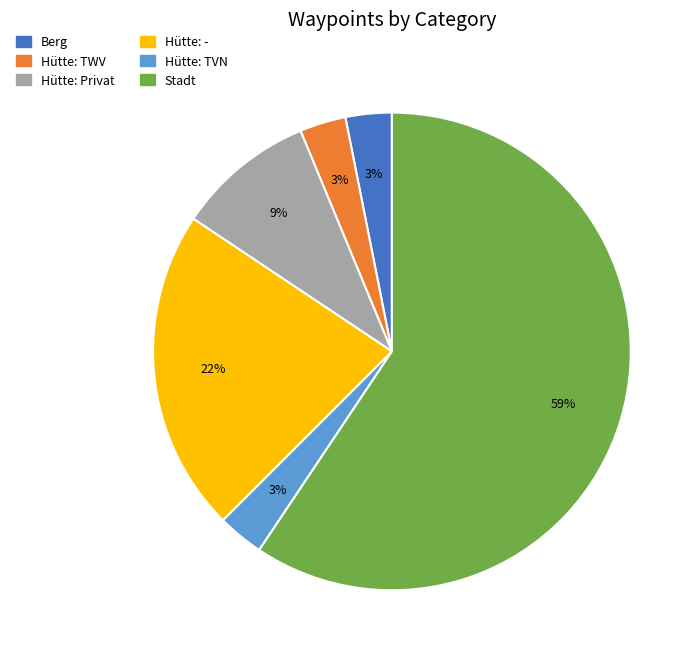

Approximately how many times larger is the value at Hütte: TVN compared to Berg?

1.0